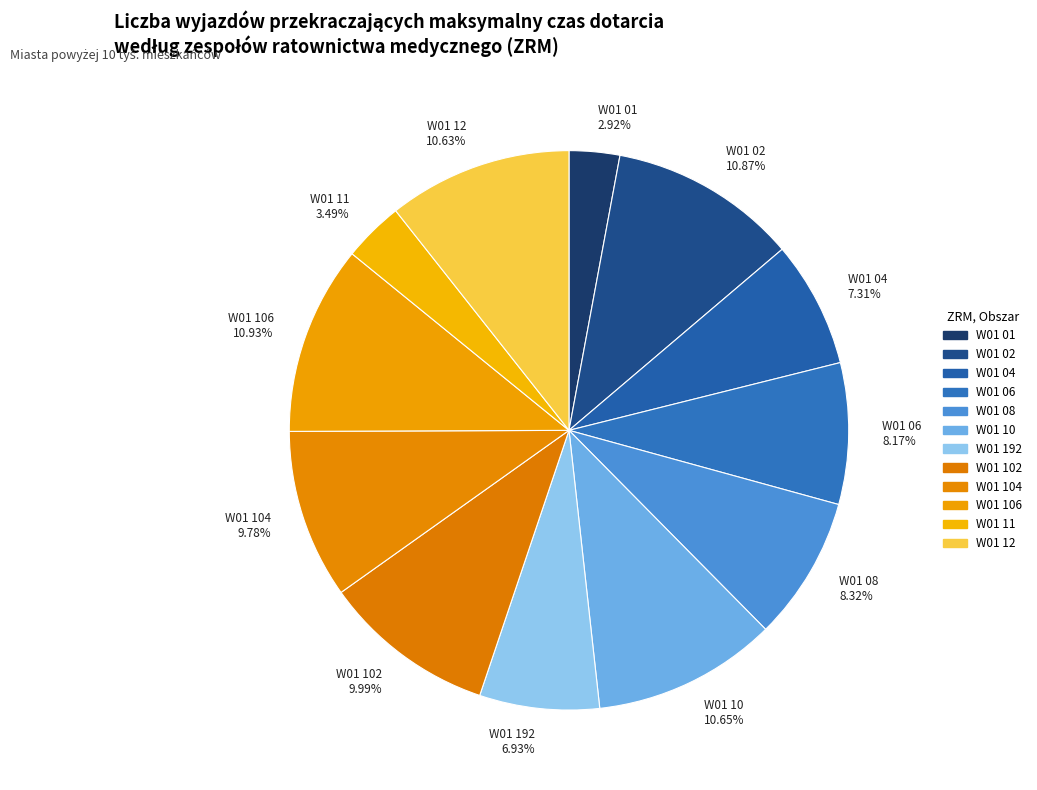

Which has a higher value, W01 01 2.92% or W01 12 10.63%?

W01 12 10.63%